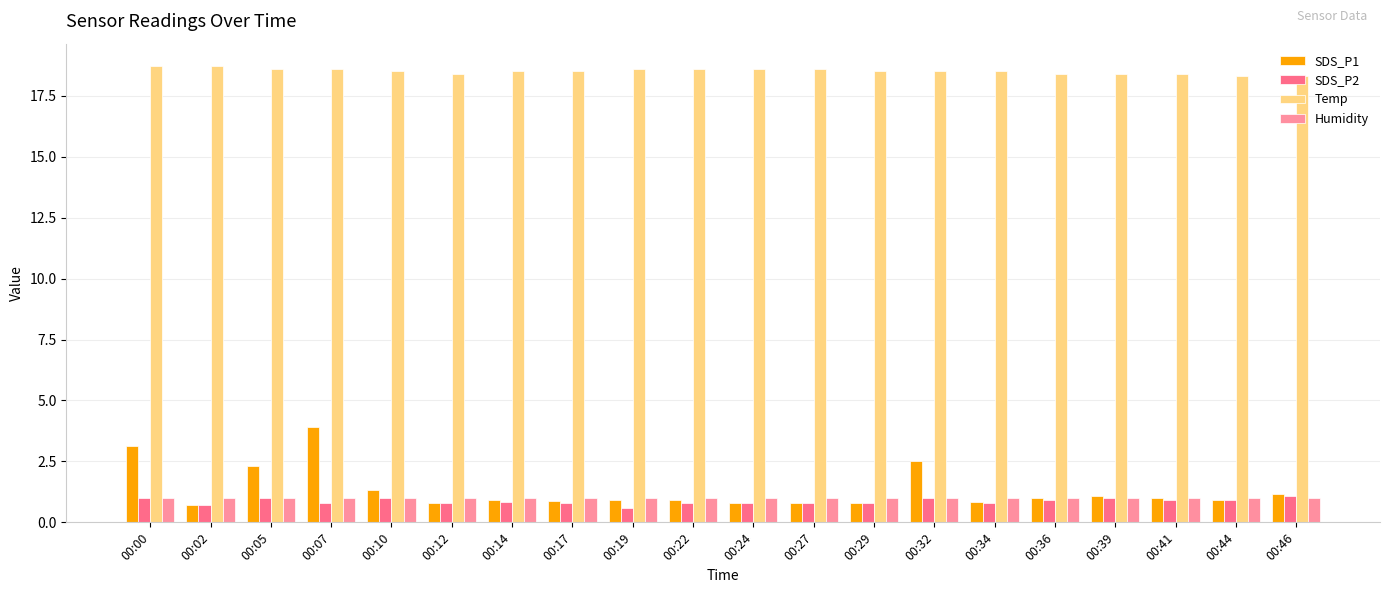

Count the Temp values in the range 18 to 19.

20